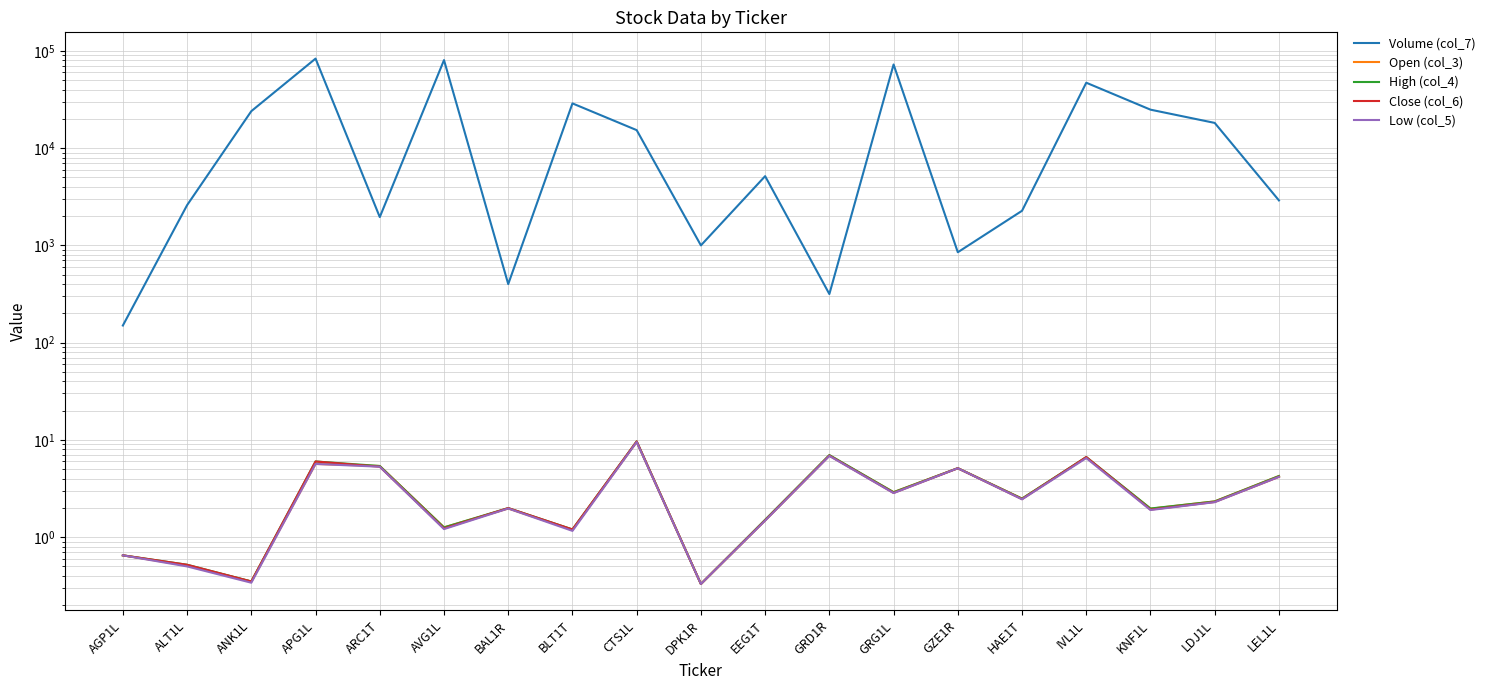

What is the label of the 12th point from the left?

GRD1R